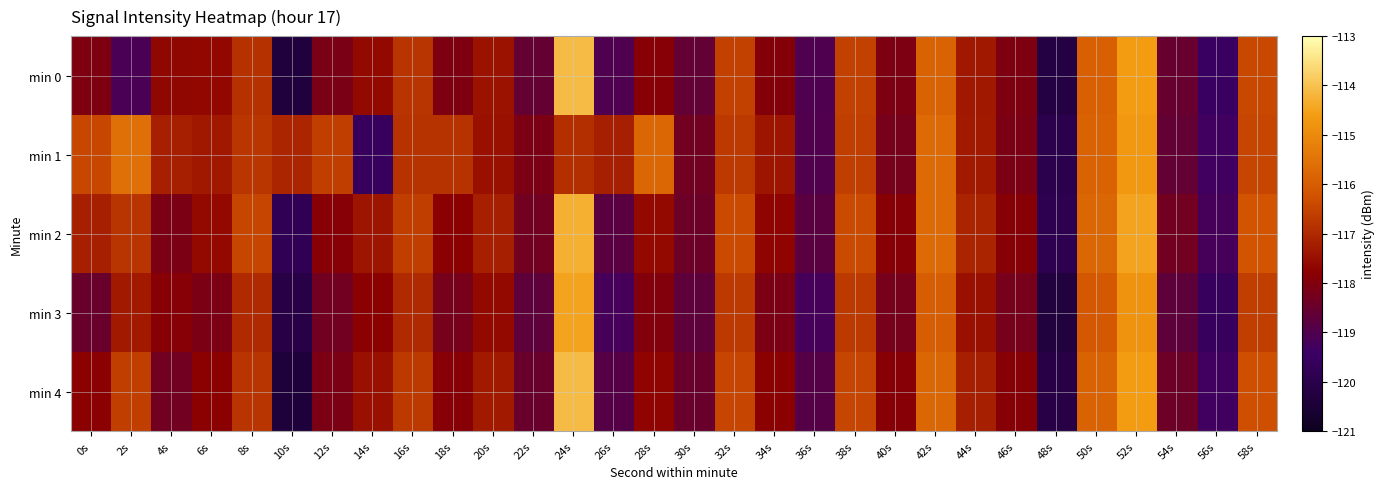

What is the greatest value displayed?

-114.1